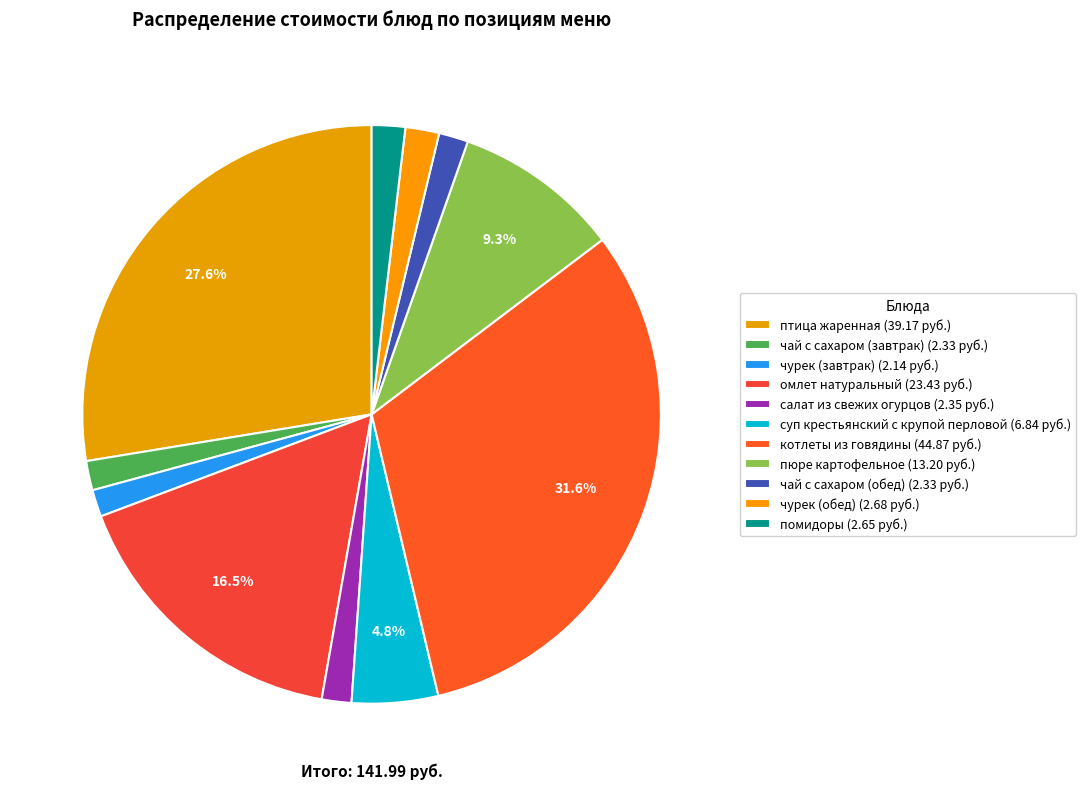

How many segments does this pie chart have?

11